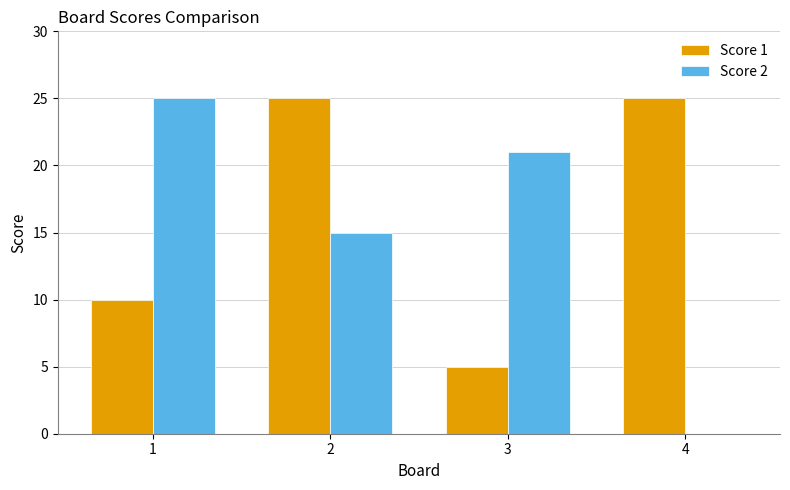

Is the value of Score 2 at 2 greater than the value of Score 1 at 4?

No